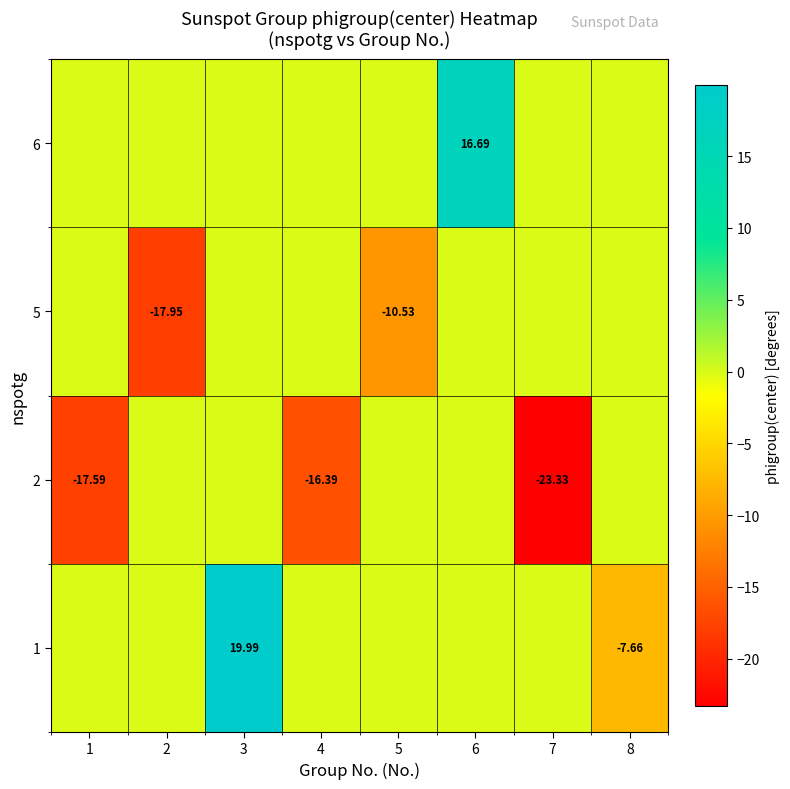

Is it true that row_2 equals -17.9 at 2?

True